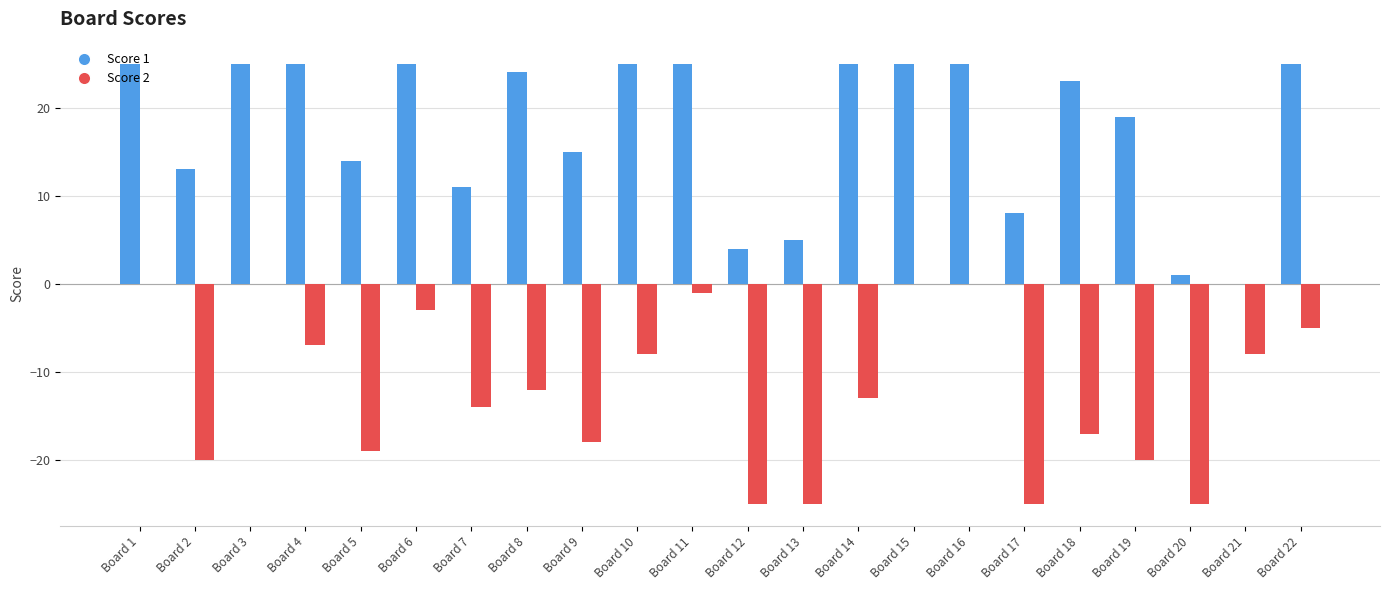

Are the bars grouped side by side (vs. stacked)?

Yes